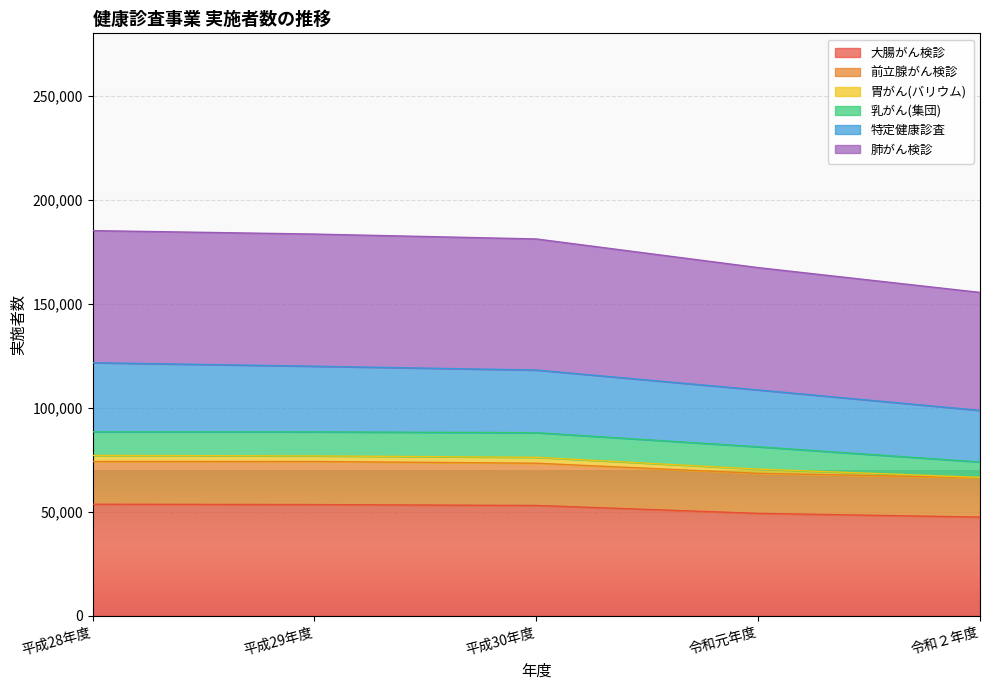

True or false: 大腸がん検診 and 肺がん検診 cross at least once.

False